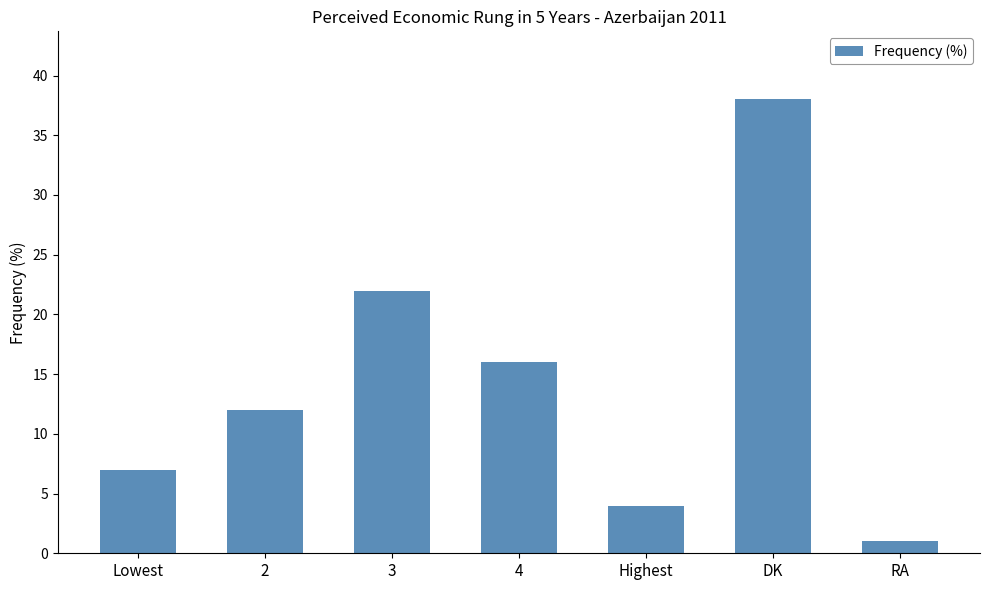

True or false: the data shows 4 at Highest.

True